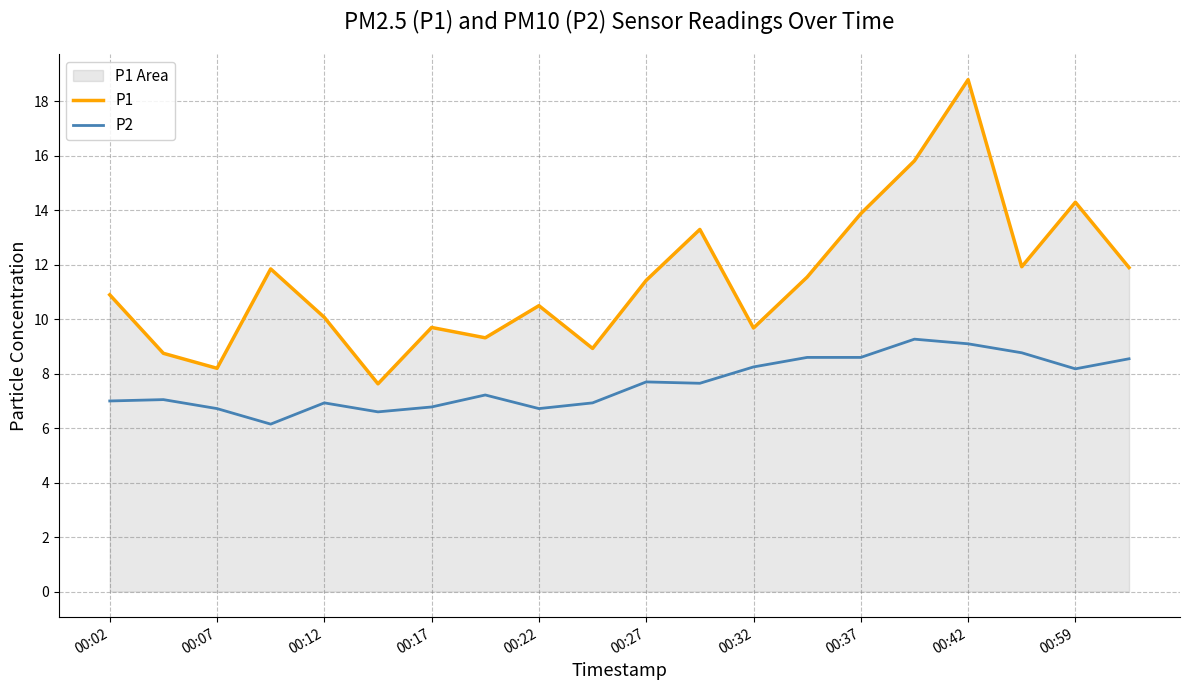

Is it true that P2 equals 6.7 at 00:22?

True